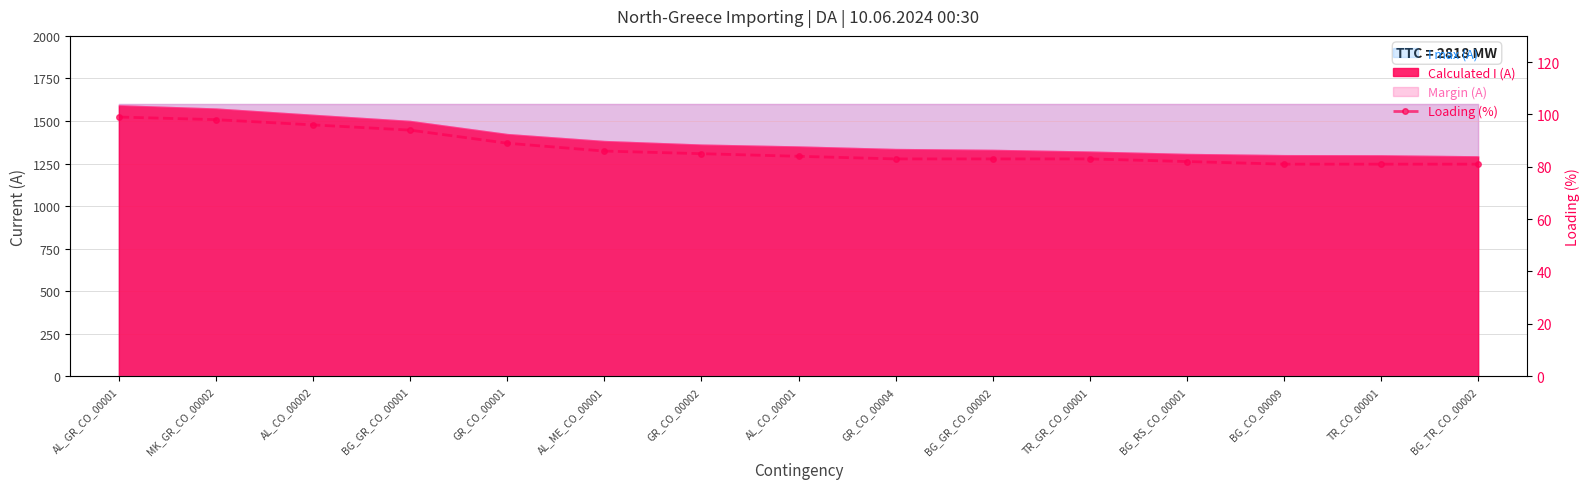

Where does the data first go above 84?

AL_GR_CO_00001